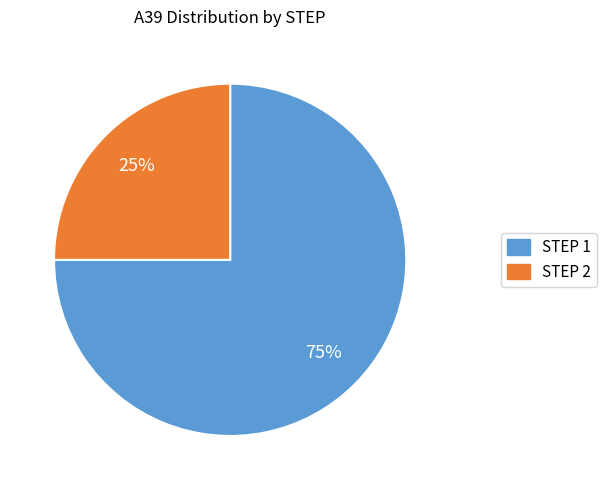

Does any single category account for the majority?

Yes